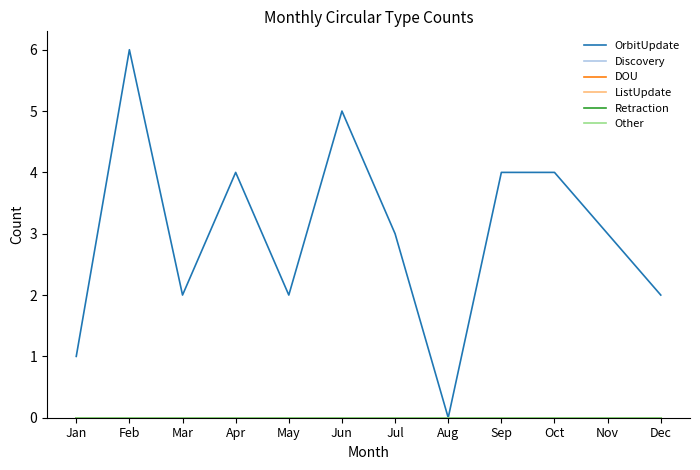

True or false: DOU has more than 0 points higher than both neighbors.

False